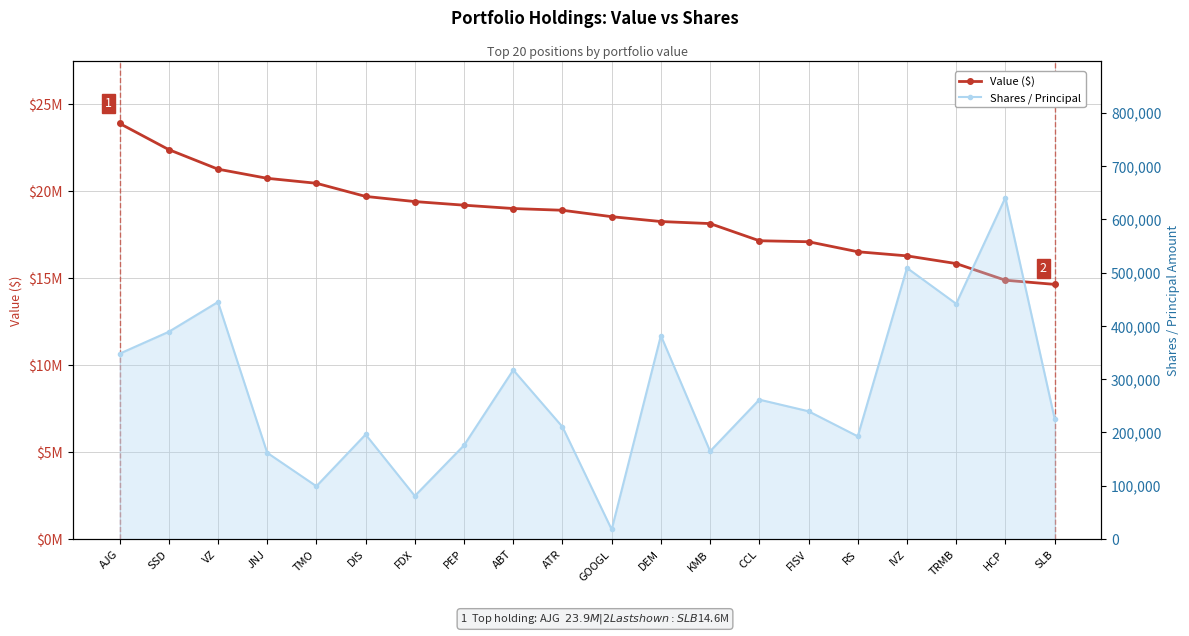

What is the label of the 16th point from the left?

RS